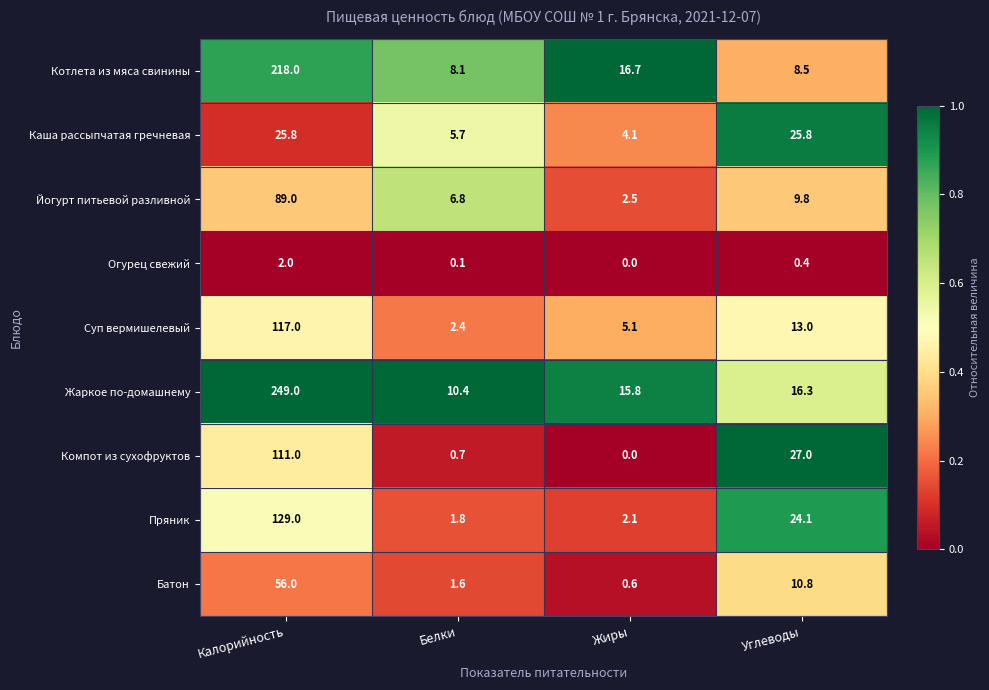

Which series has the widest spread of values?

Жаркое по-домашнему